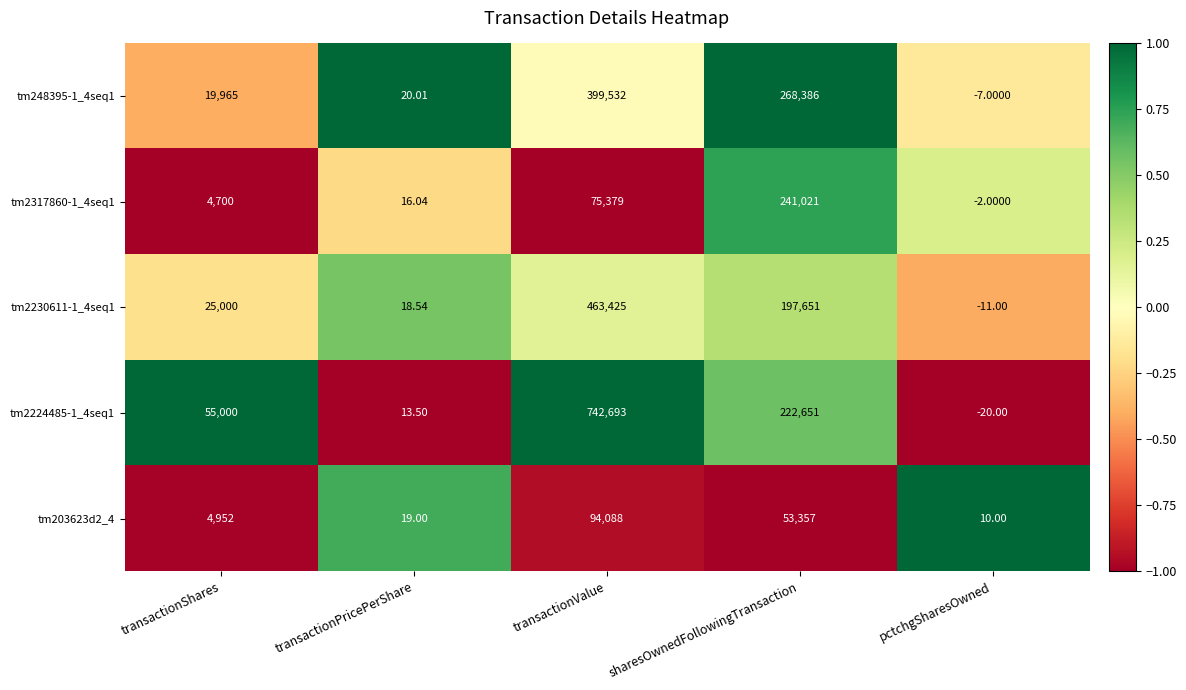

At how many categories does at least one series exceed 0?

5